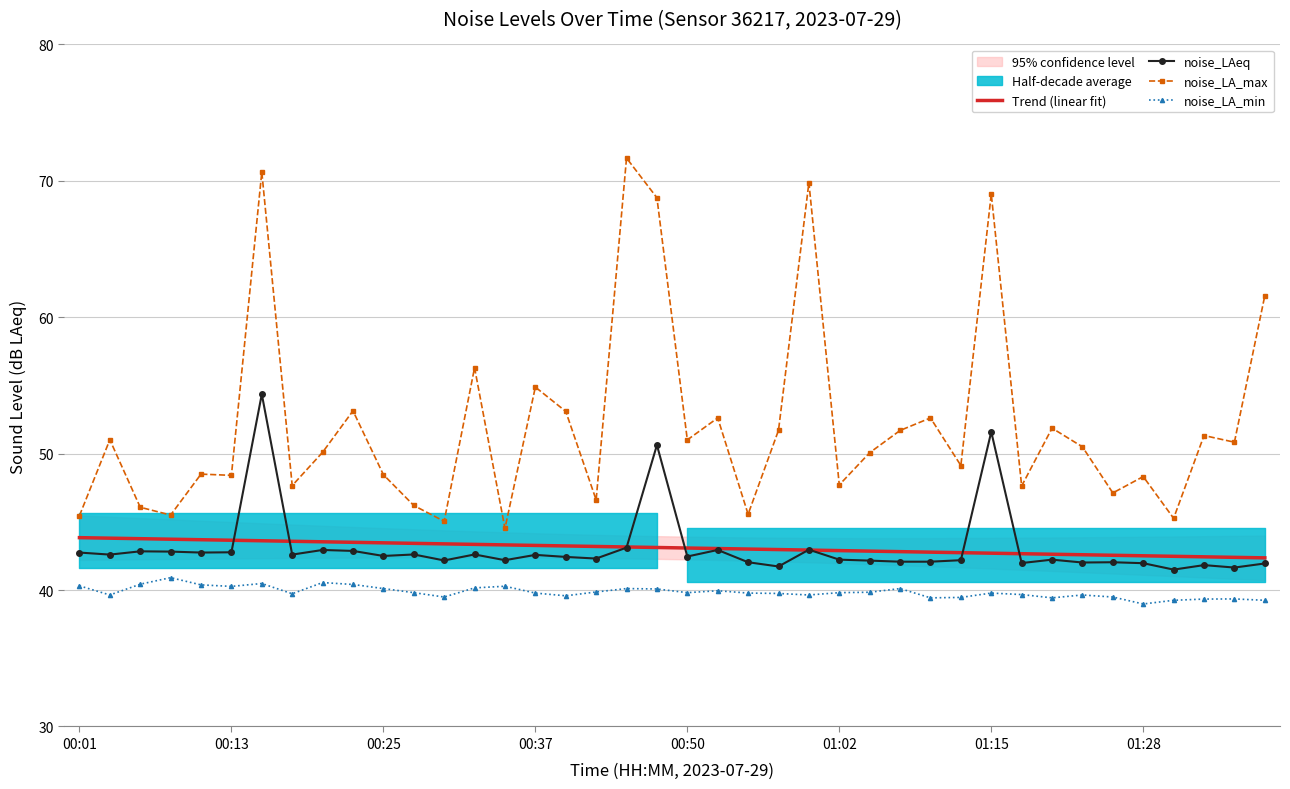

The noise_LAeq series shows 66.1 at 36. True or false?

False